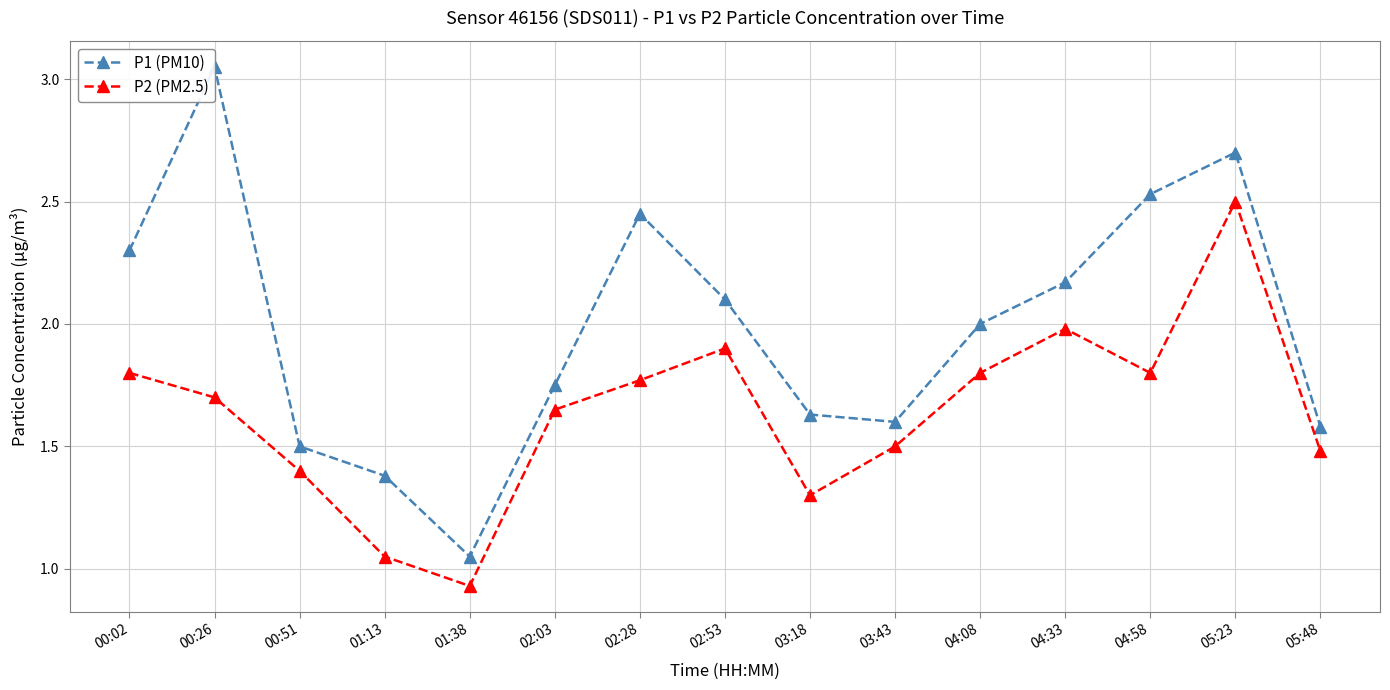

What is the approximate value of P2 (PM2.5) at 00:02?

1.8